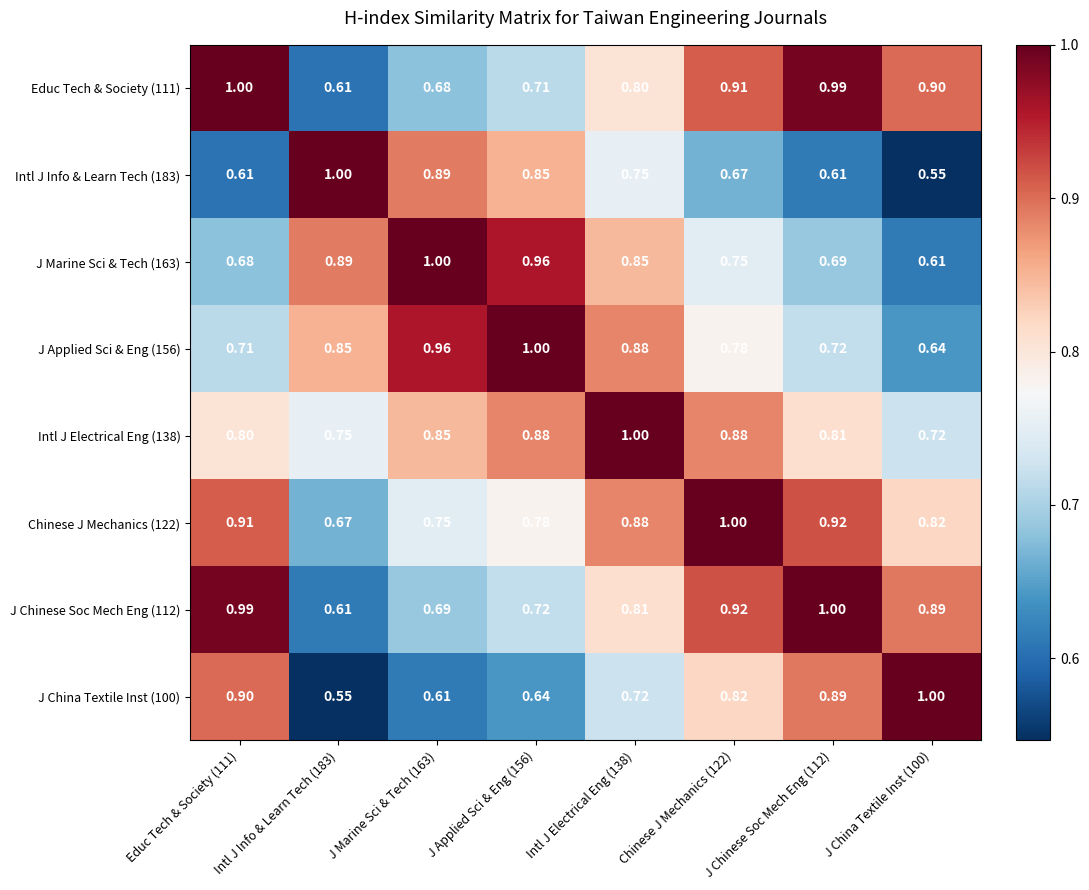

Is the value of J China Textile Inst (100) at Chinese J Mechanics (122) greater than the value of J Marine Sci & Tech (163) at J Marine Sci & Tech (163)?

No